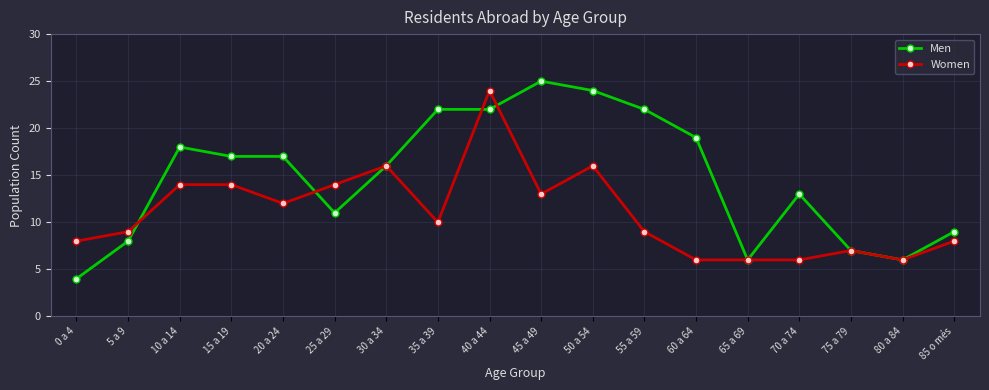

What is the difference between the highest and lowest values at 50 a 54?

8